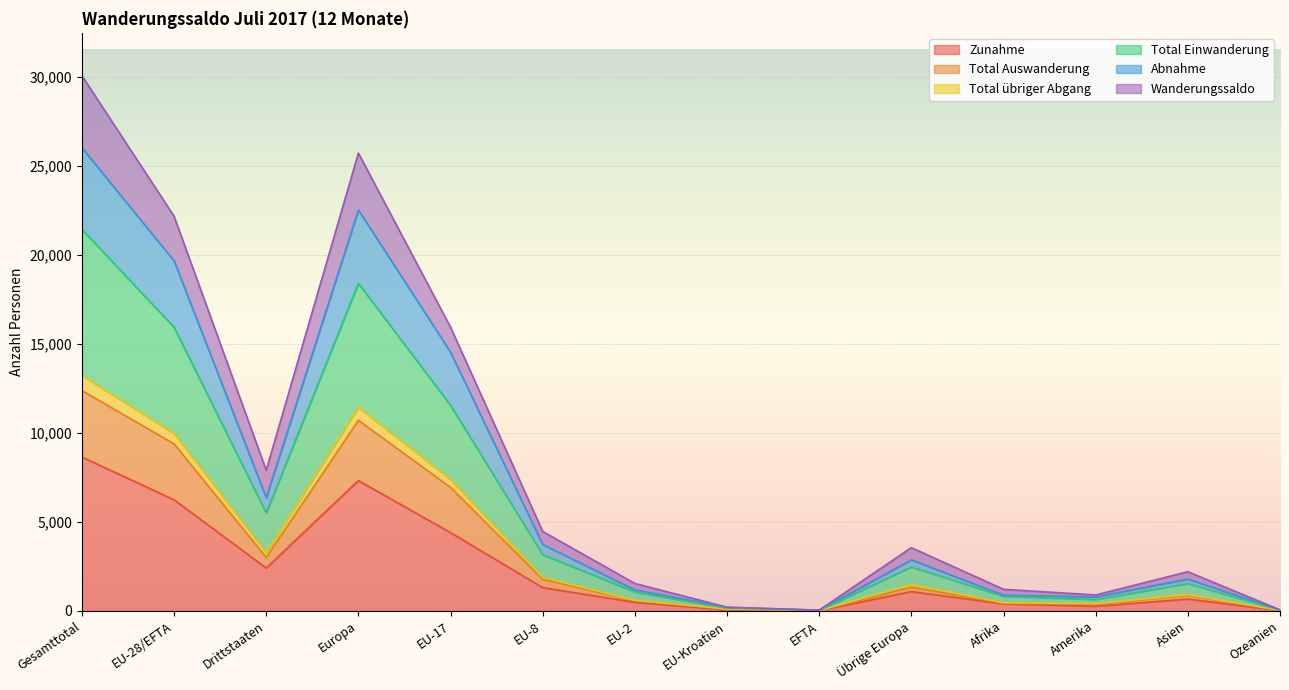

What is the difference between the highest and lowest values at EU-Kroatien?

149